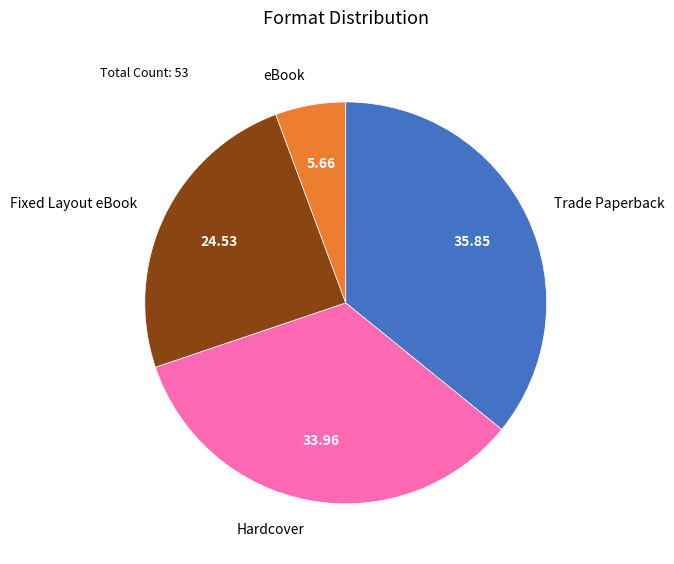

Is there any slice that represents more than half of the pie?

No